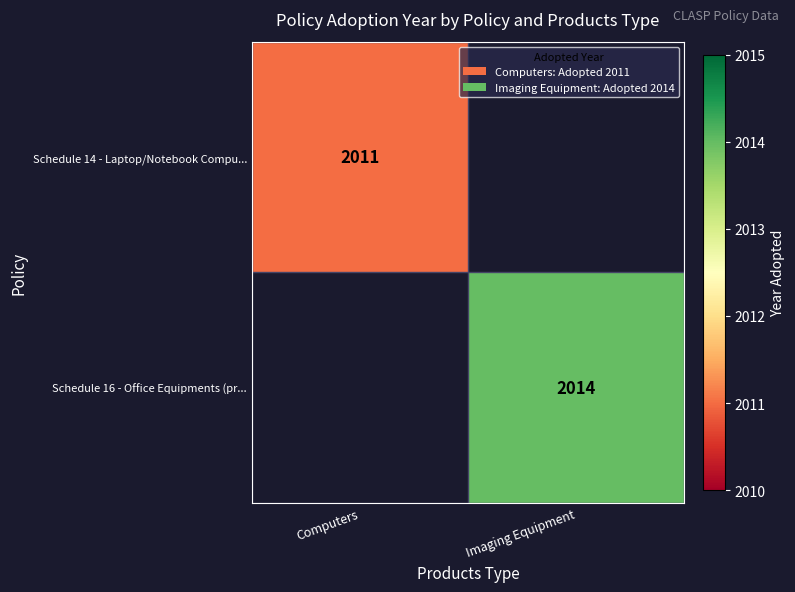

The value of Schedule 14 - Laptop/Notebook Compu... at Computers is 2011. True or false?

True